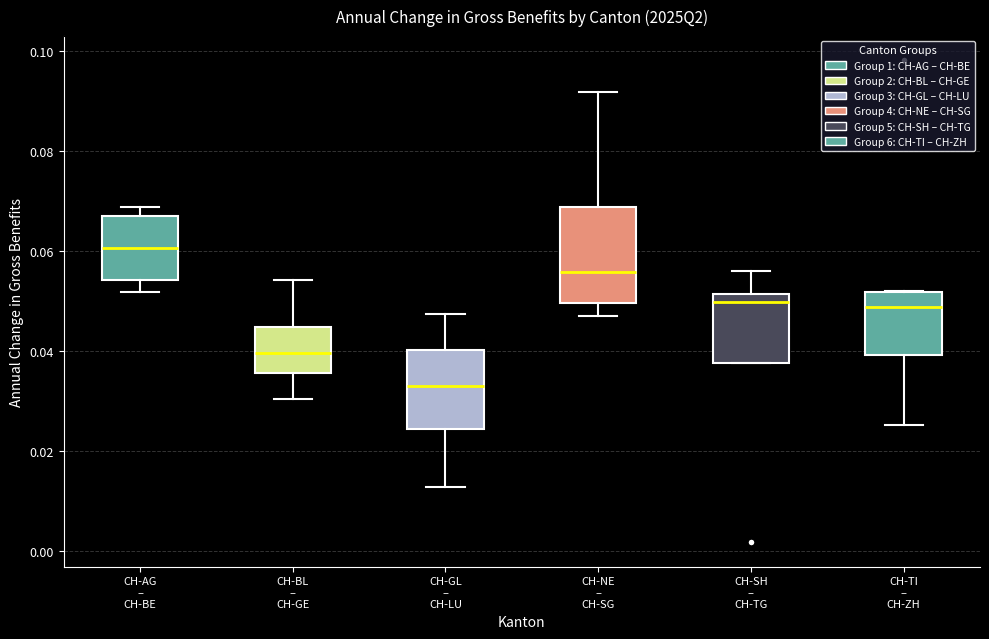

Where does the lower whisker of the box for CH-TI – CH-ZH end on the y-axis? The values are not printed on the chart, so give them approximately, as read against the axis.

0.026